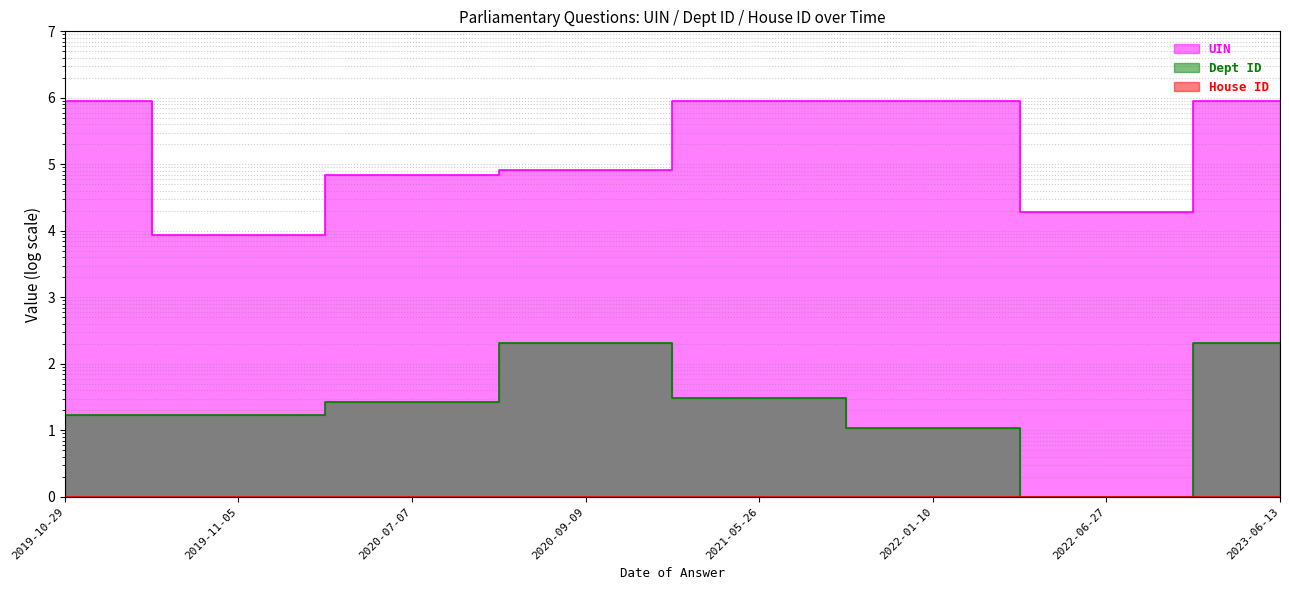

True or false: Dept ID has more than 0 interior local peaks.

True